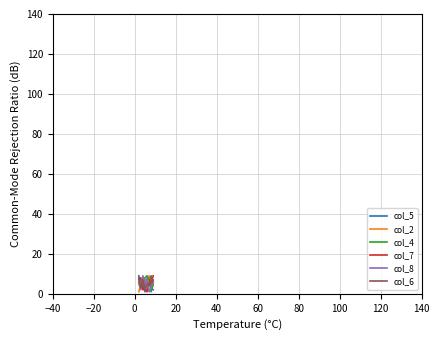

What is the maximum value shown in the chart?

9